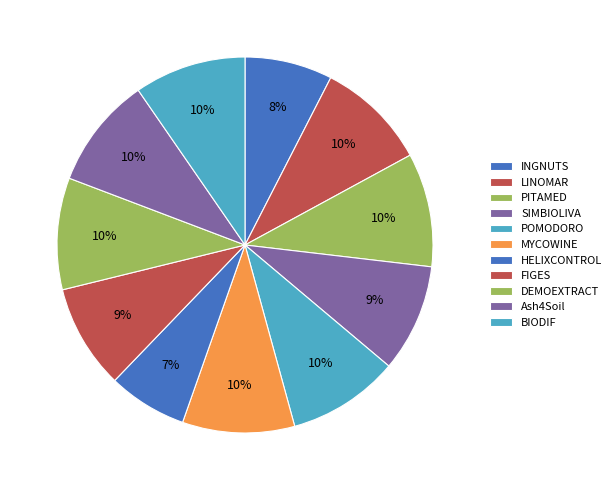

What percentage is the MYCOWINE slice, to the nearest percent?

10%